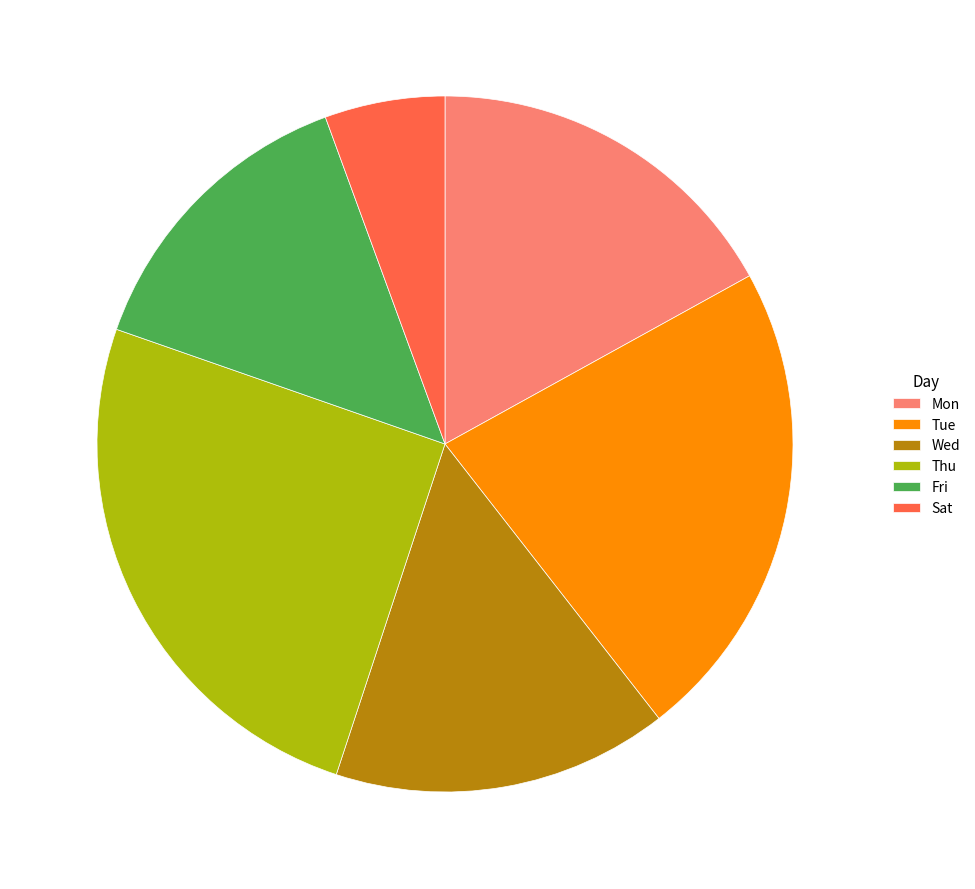

Does any single category account for the majority?

No